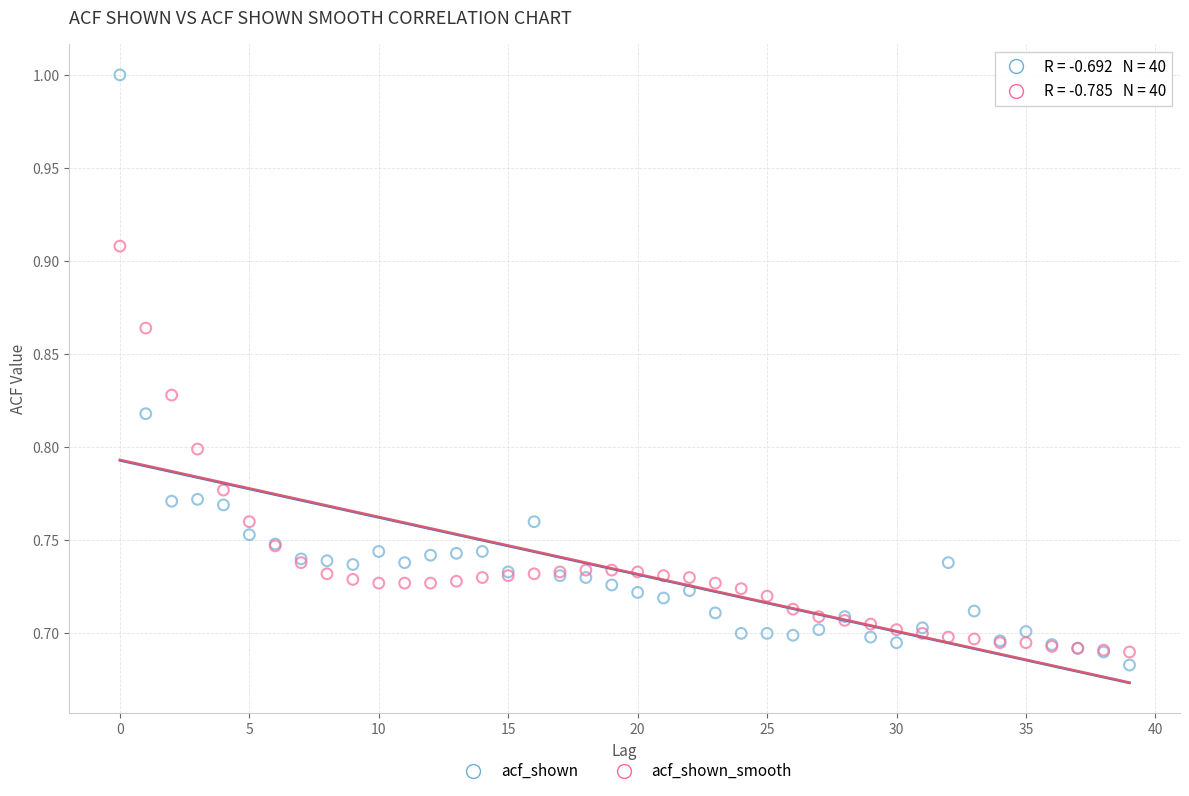

Which series reaches the maximum Y coordinate?

acf_shown